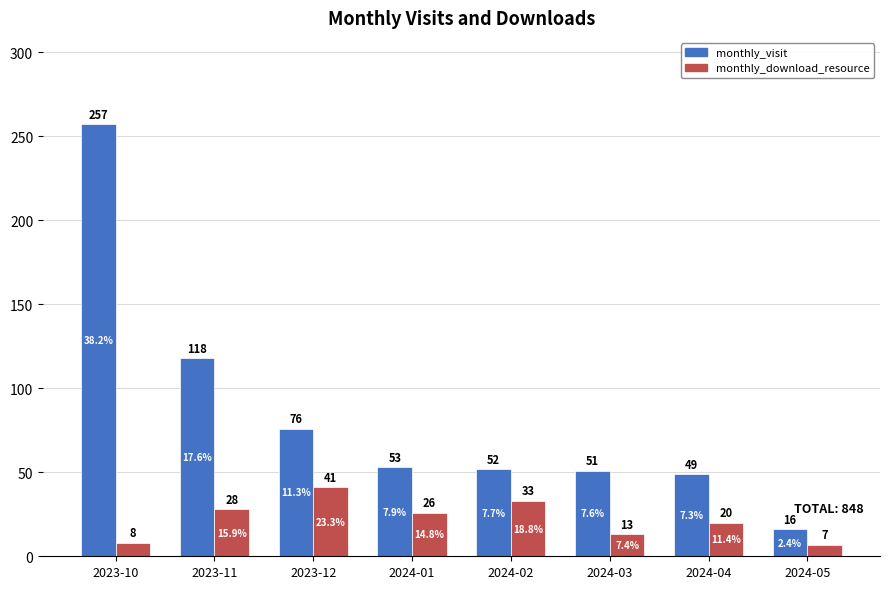

Read the monthly_visit value at 2023-11, to the nearest 50.

100